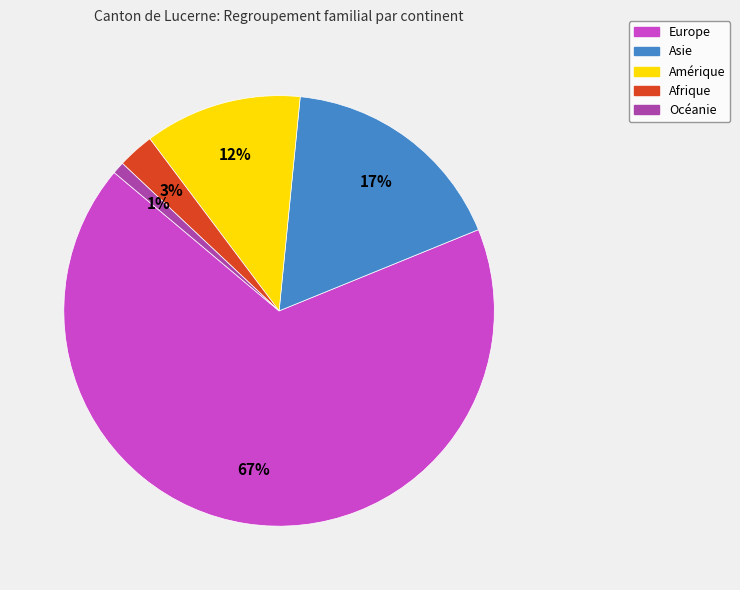

Which category has the smallest portion of the pie?

Océanie